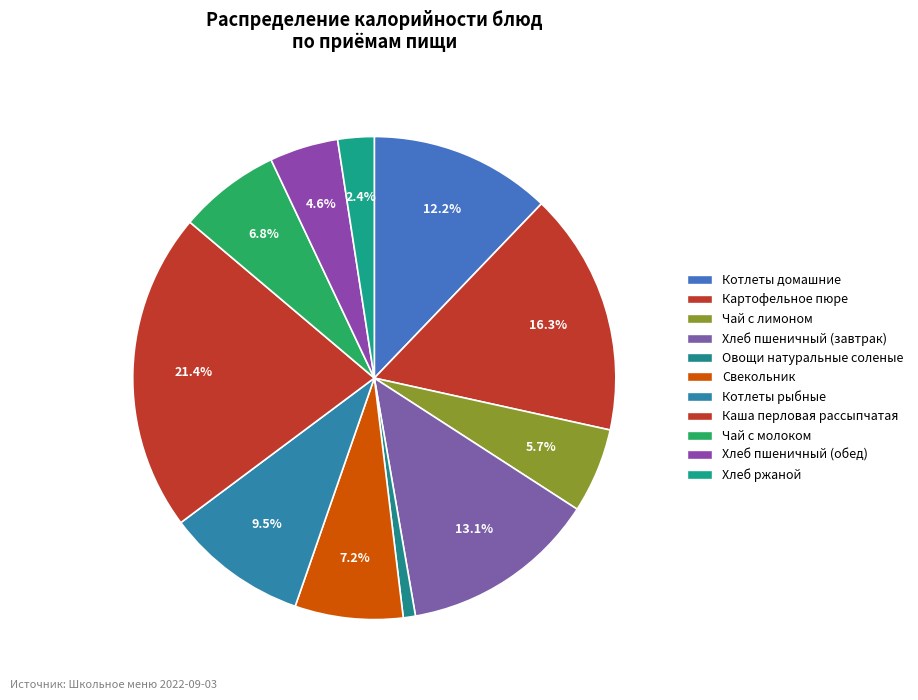

True or false: Каша перловая рассыпчатая accounts for 13% of the total.

False